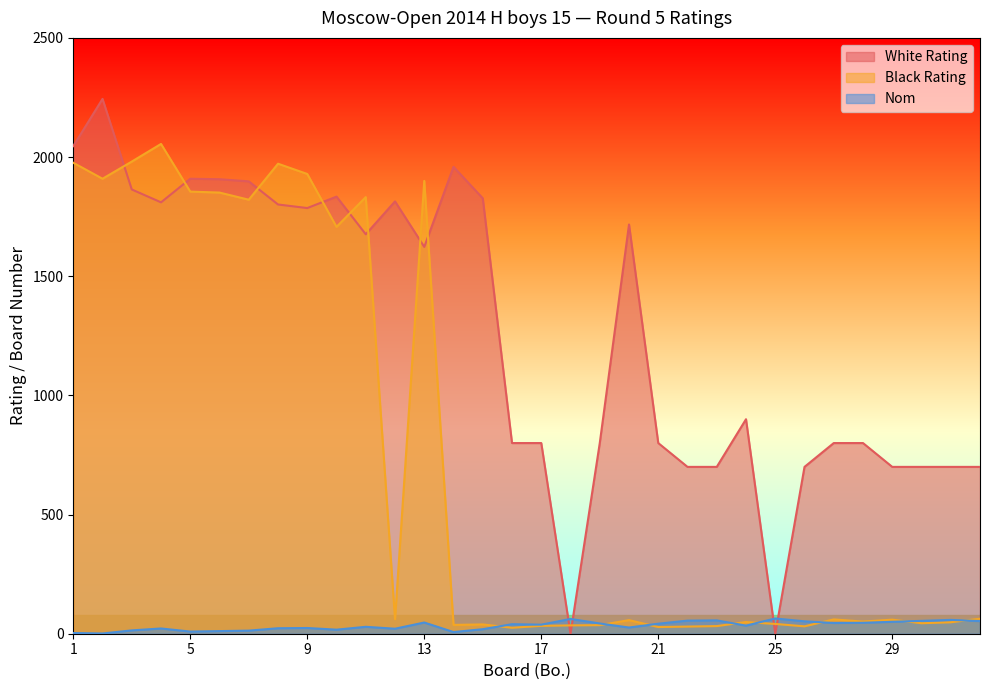

Reading left to right, what are all the values shown in this chart?

White Rating: 2046	2244	1864	1810	1909	1907	1898	1801	1786	1834	1676	1814	1623	1959	1827	800	800	0	800	1717	800	700	700	900	0	700	800	800	700	700	700	700
Black Rating: 1976	1909	1981	2055	1855	1851	1821	1972	1929	1707	1832	61	1900	37	39	25	33	35	36	57	28	30	32	49	41	31	60	51	59	44	48	63
Nom: 3	1	14	22	9	11	13	23	24	17	29	21	47	7	19	40	38	62	43	26	42	55	56	34	64	52	45	46	50	54	58	53